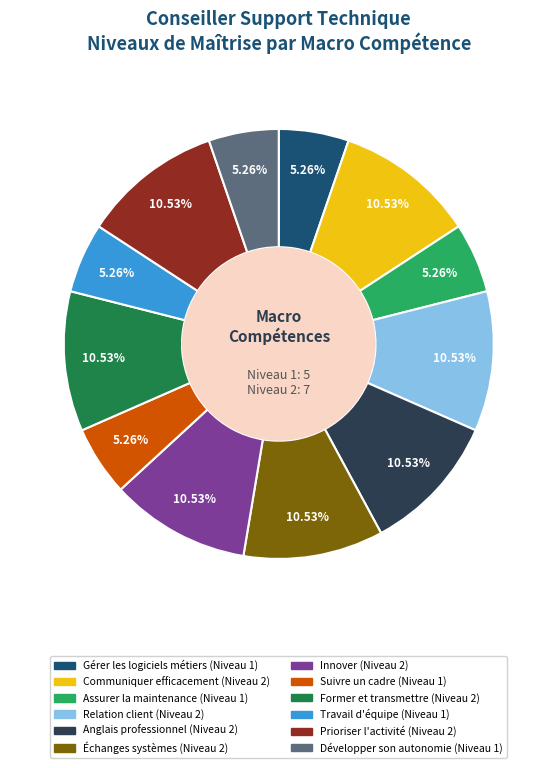

Is there a majority slice in this chart?

No